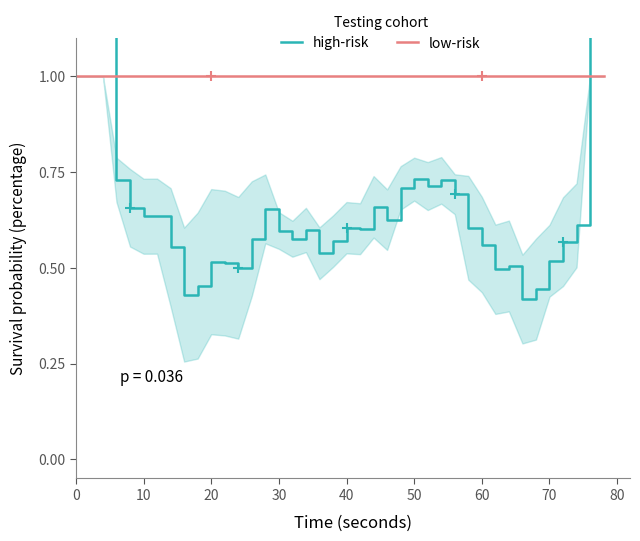

Is the value of high-risk at 31 greater than the value of low-risk at 80?

No